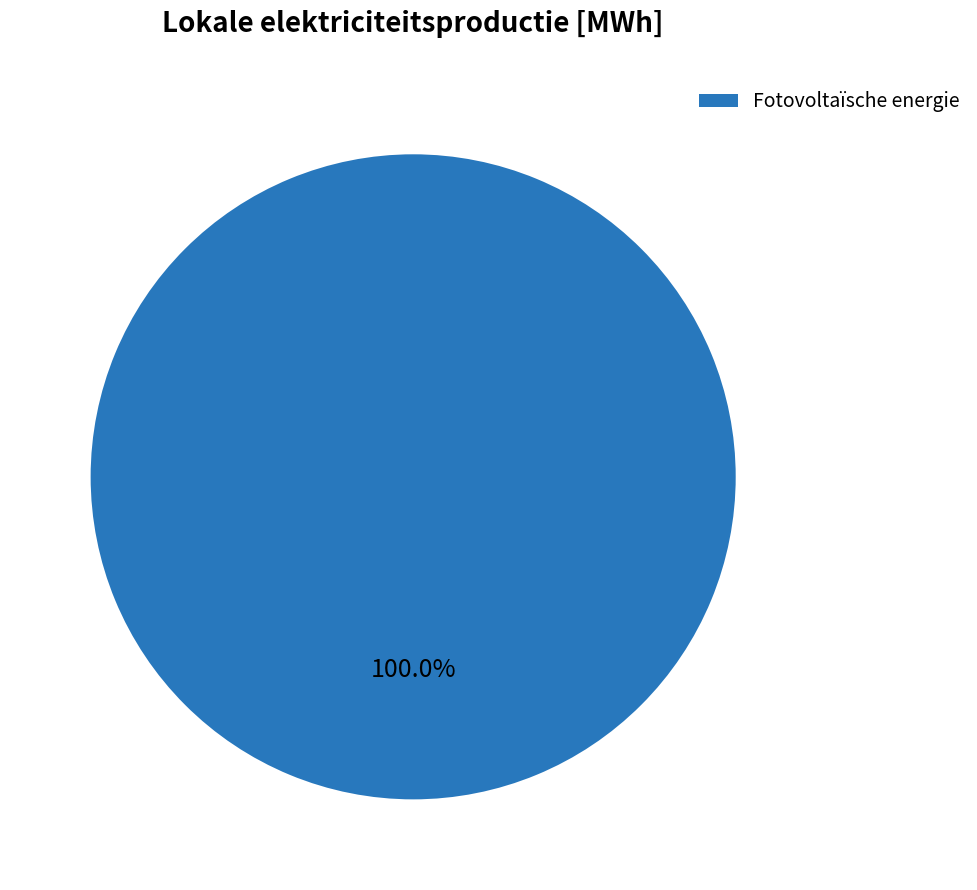

Count the number of slices in the pie.

1